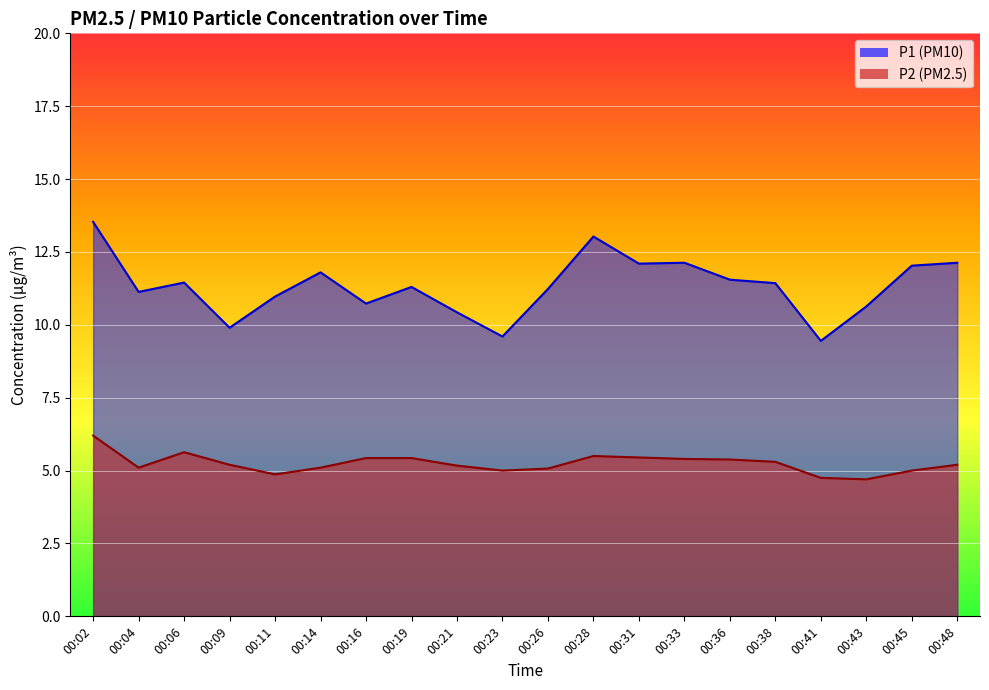

What is the greatest value displayed?

13.5